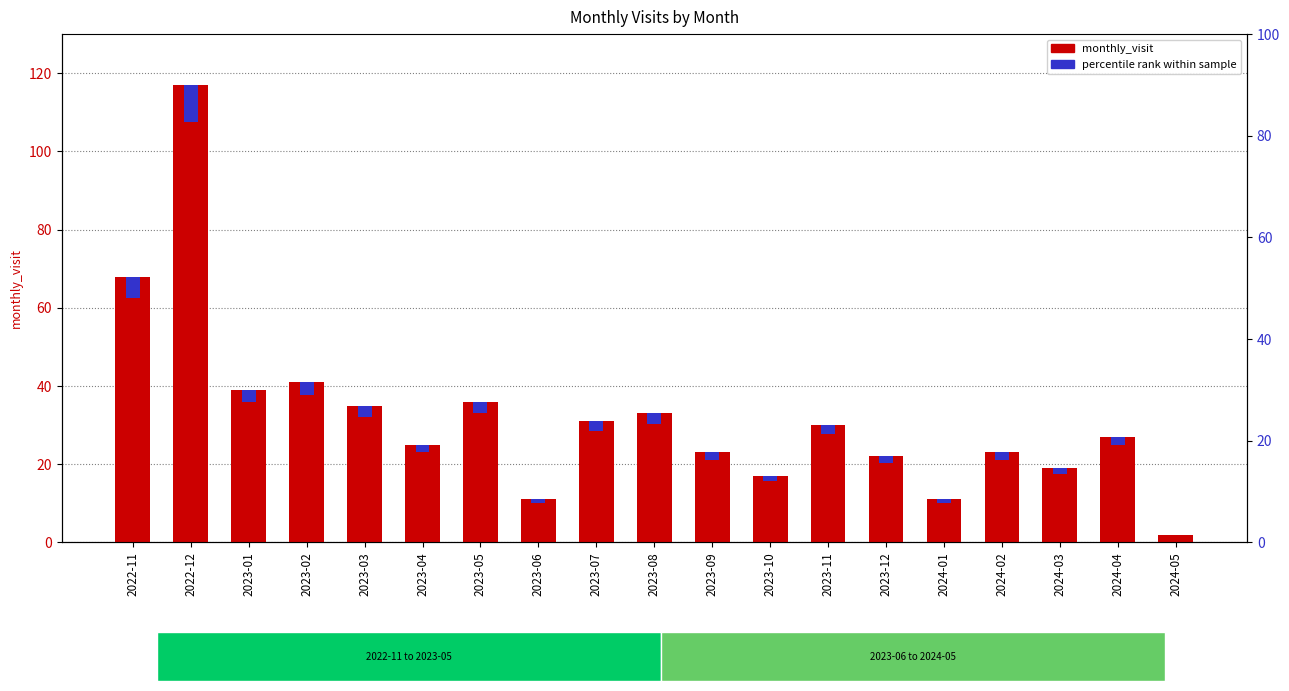

What is the minimum value for monthly_visit?

2.0